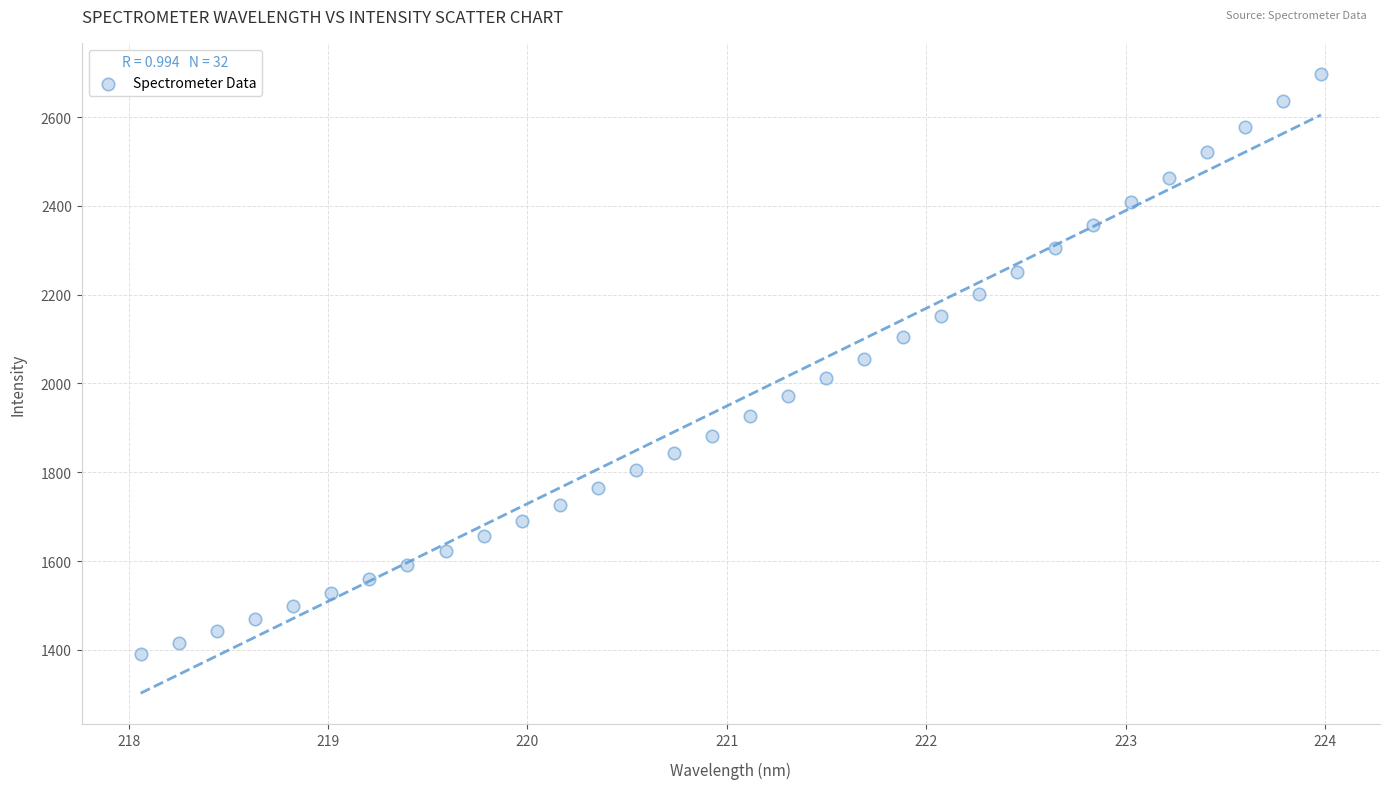

What is the range of Y values (max minus min)?

1307.8